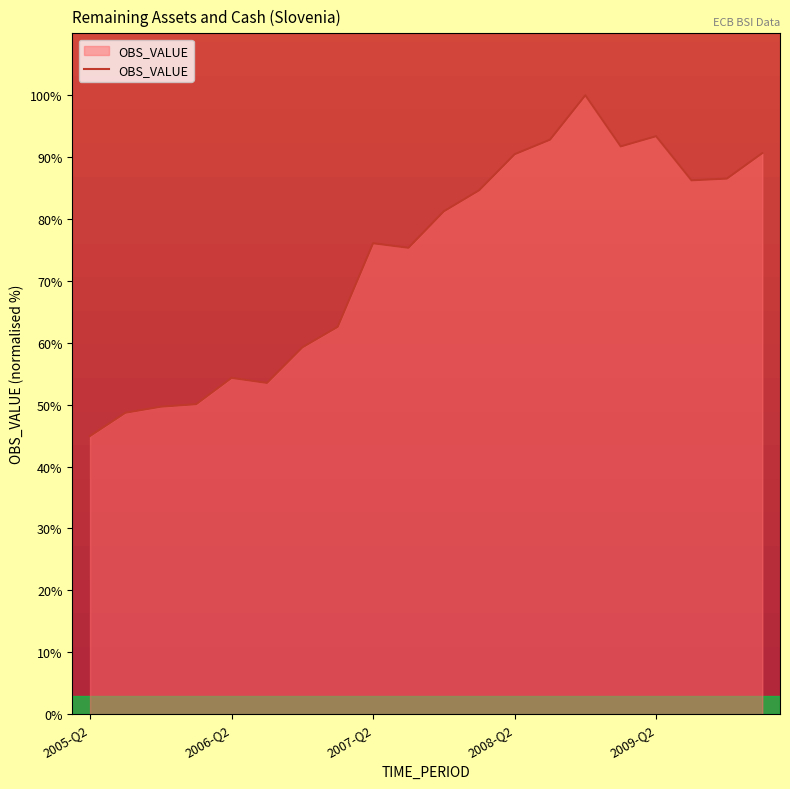

How many lines are shown in the chart?

1